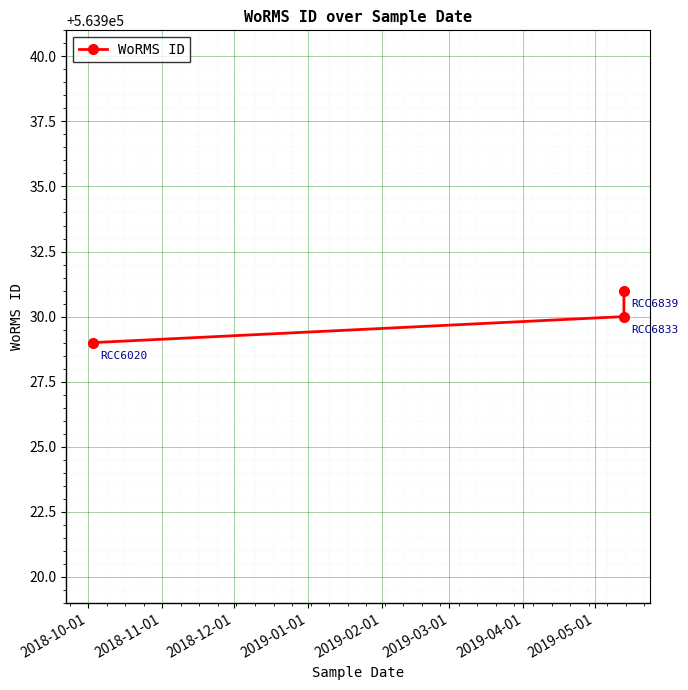

What is the average value?

563930